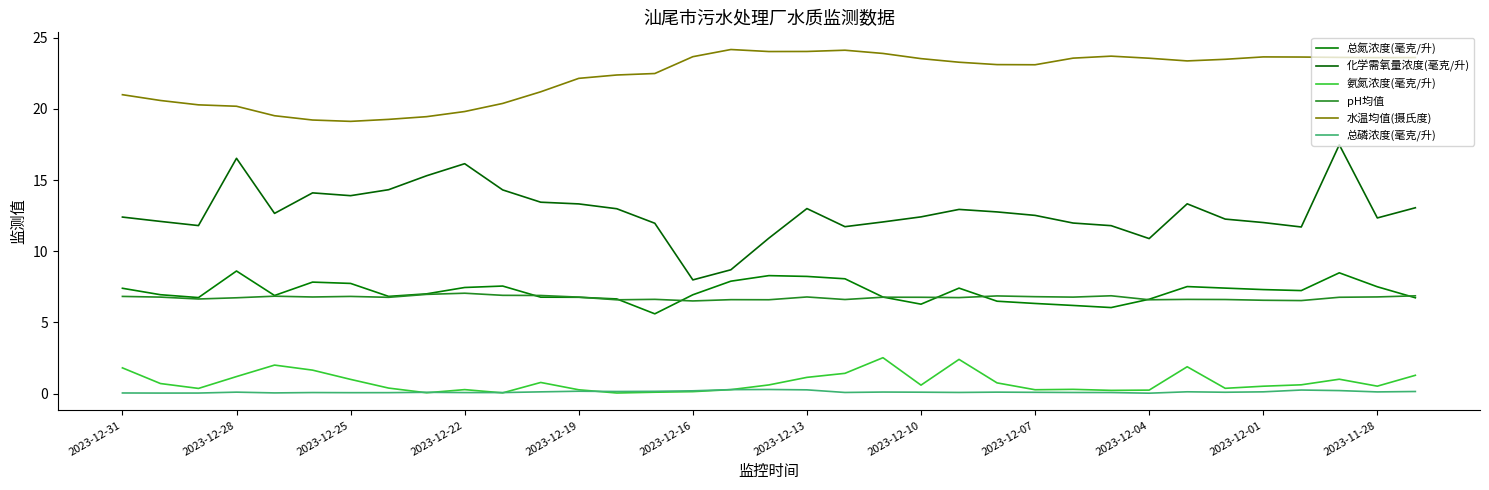

How many lines are shown in the chart?

6